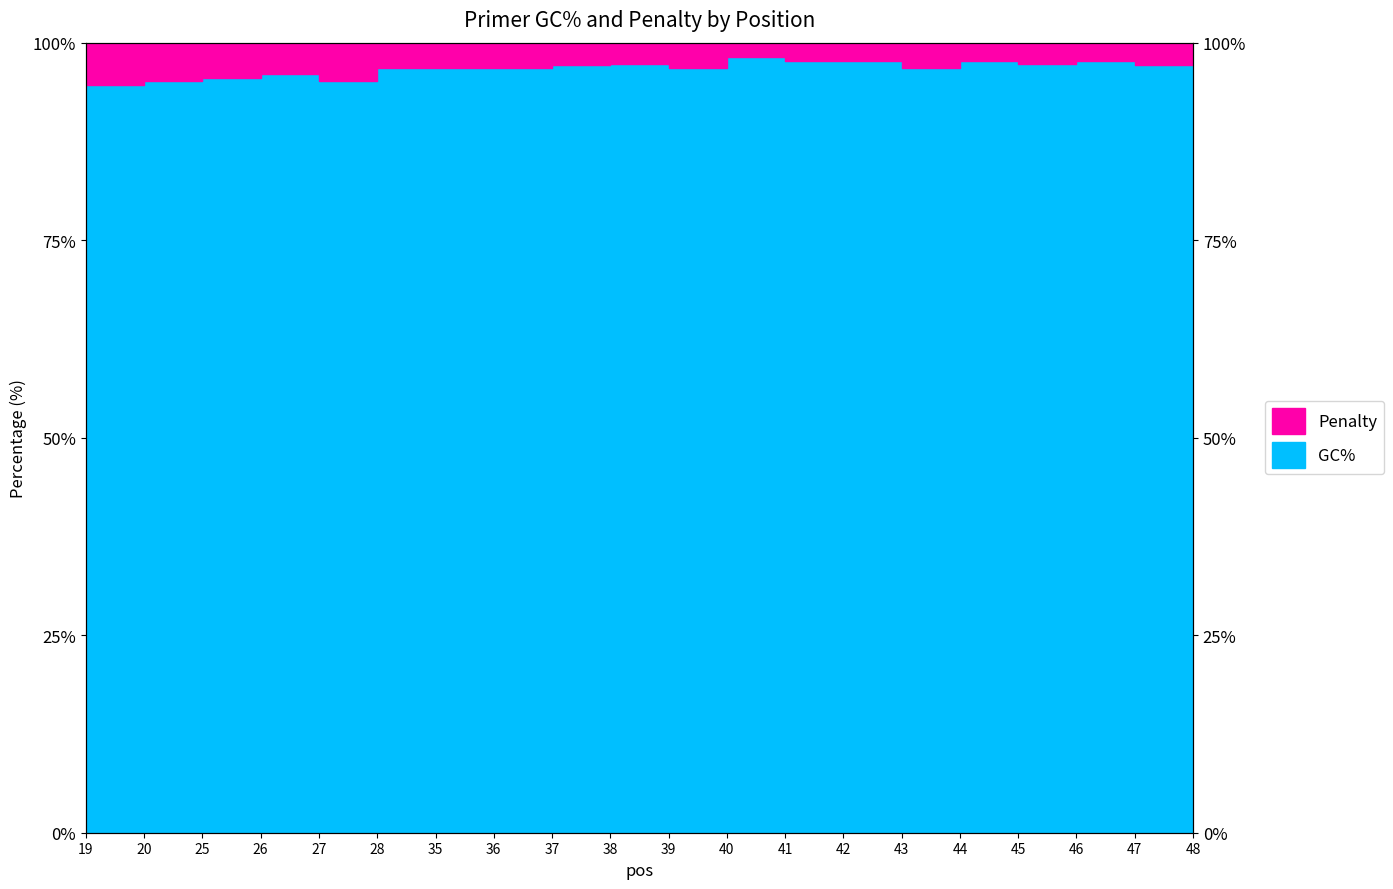

Does the chart have visible grid lines?

No